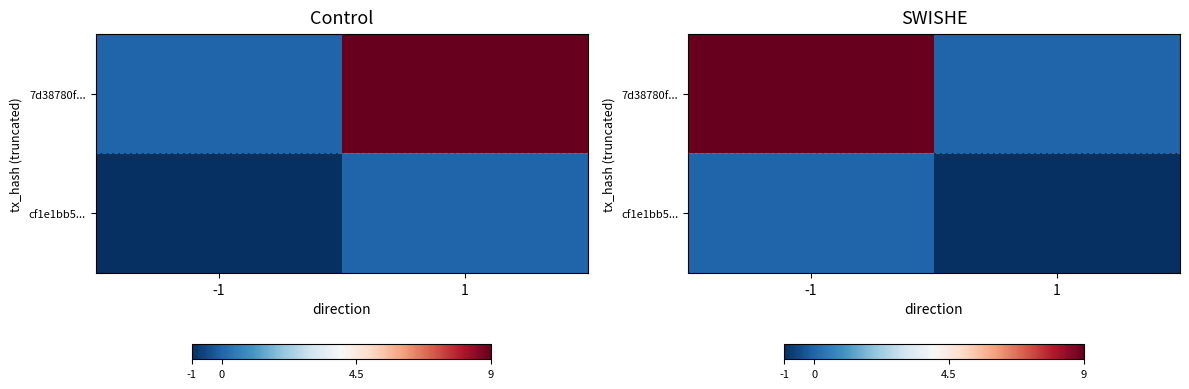

At which label does 7d38780f... reach its minimum?

1